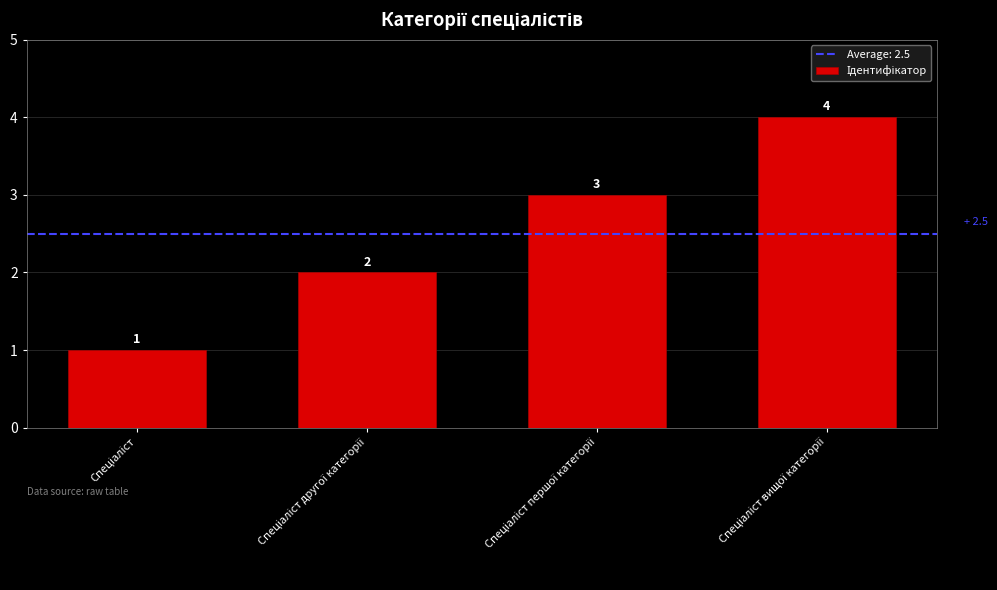

What is the greatest value displayed?

4